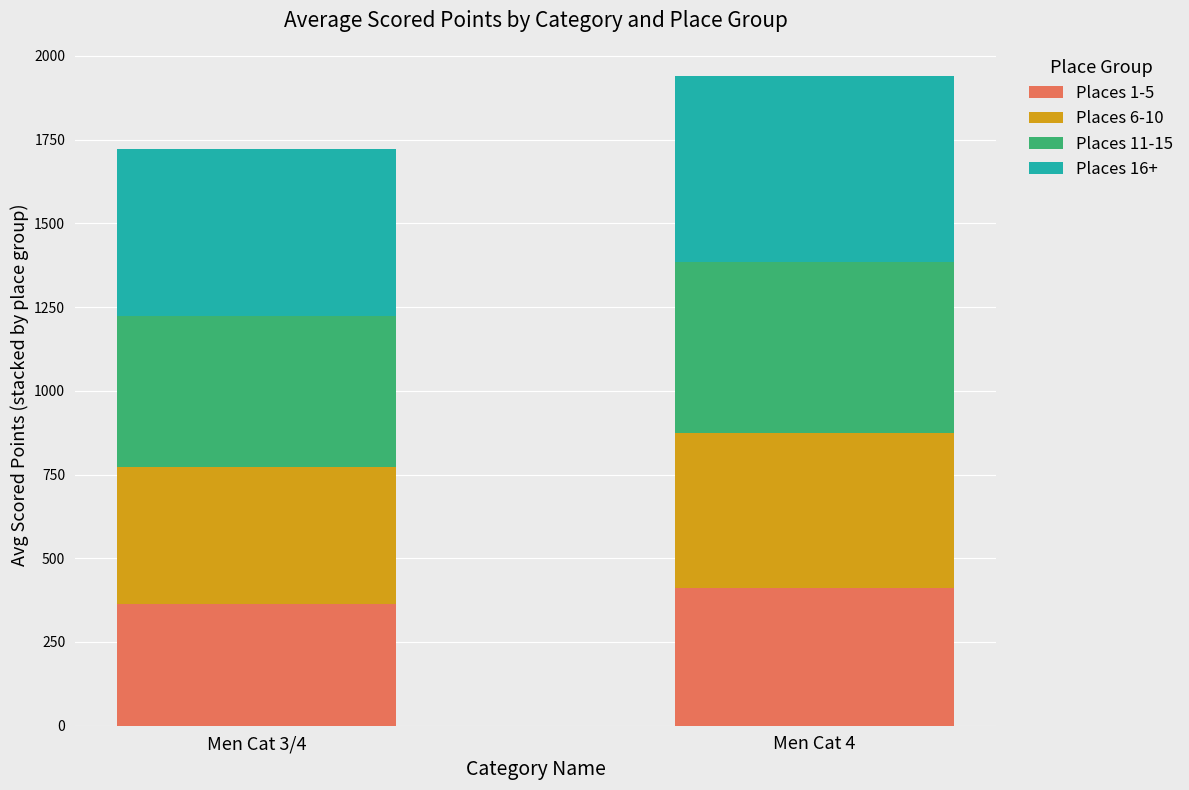

At which category is the sum across all series the highest?

Men Cat 4